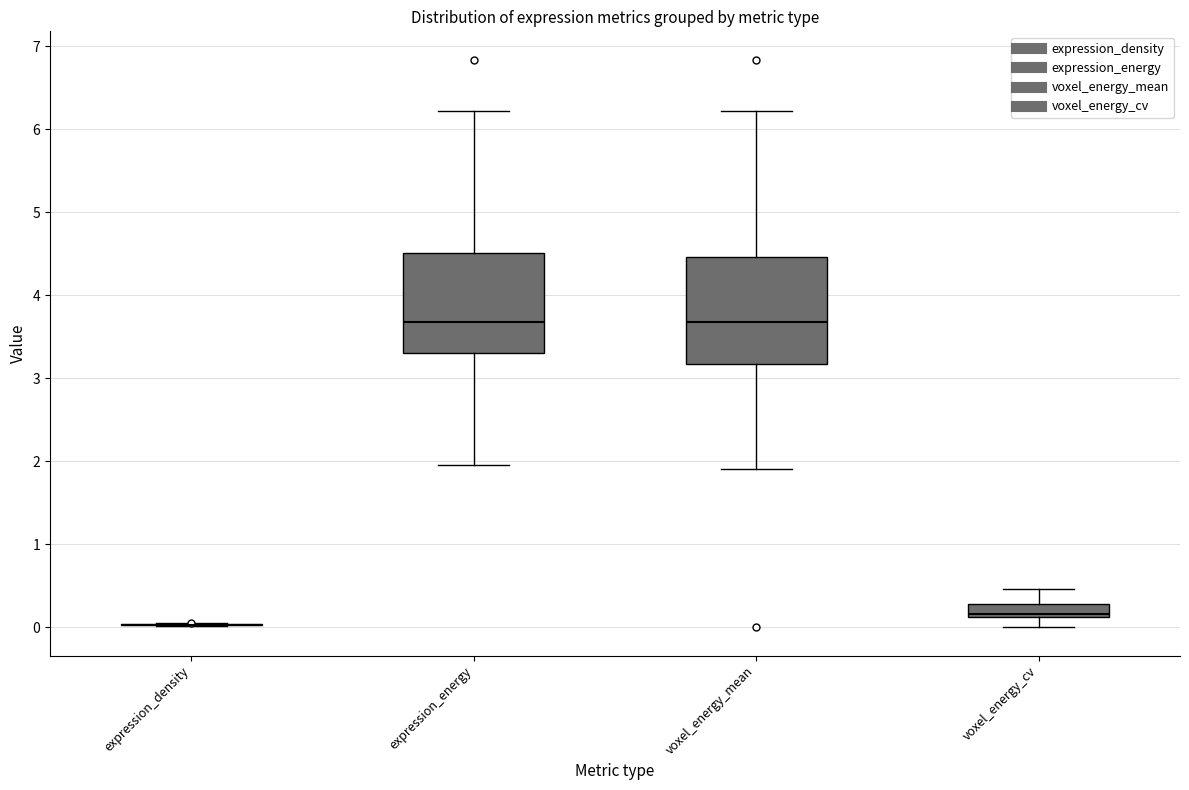

Reading left to right, transcribe this box plot: for each box, give where its median line is, the range the box spans, and where its two whiskers end, as read against the y-axis. The values are not printed on the chart, so give them approximately, as read against the axis.

expression_density: box collapsed to a line at 0.0, whiskers 0.0 to 0.1
expression_energy: median 3.7, box 3.3 to 4.5, whiskers 2.0 to 6.2
voxel_energy_mean: median 3.7, box 3.2 to 4.5, whiskers 1.9 to 6.2
voxel_energy_cv: median 0.2, box 0.1 to 0.3, whiskers 0.0 to 0.5